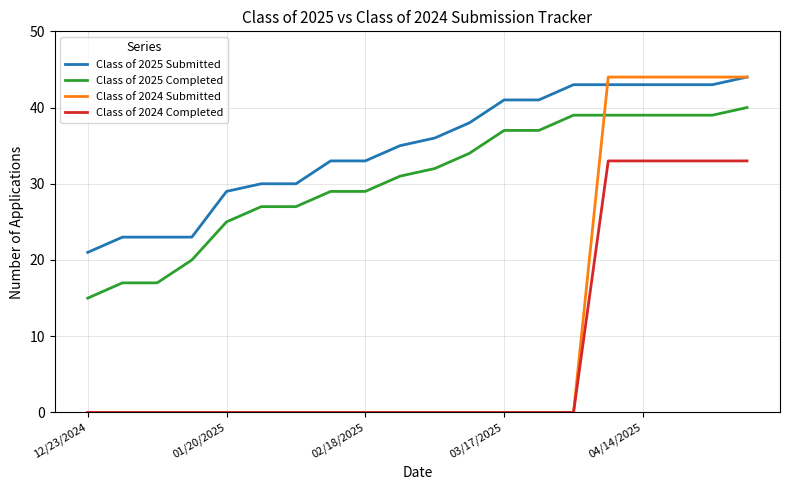

What is the greatest value displayed?

44